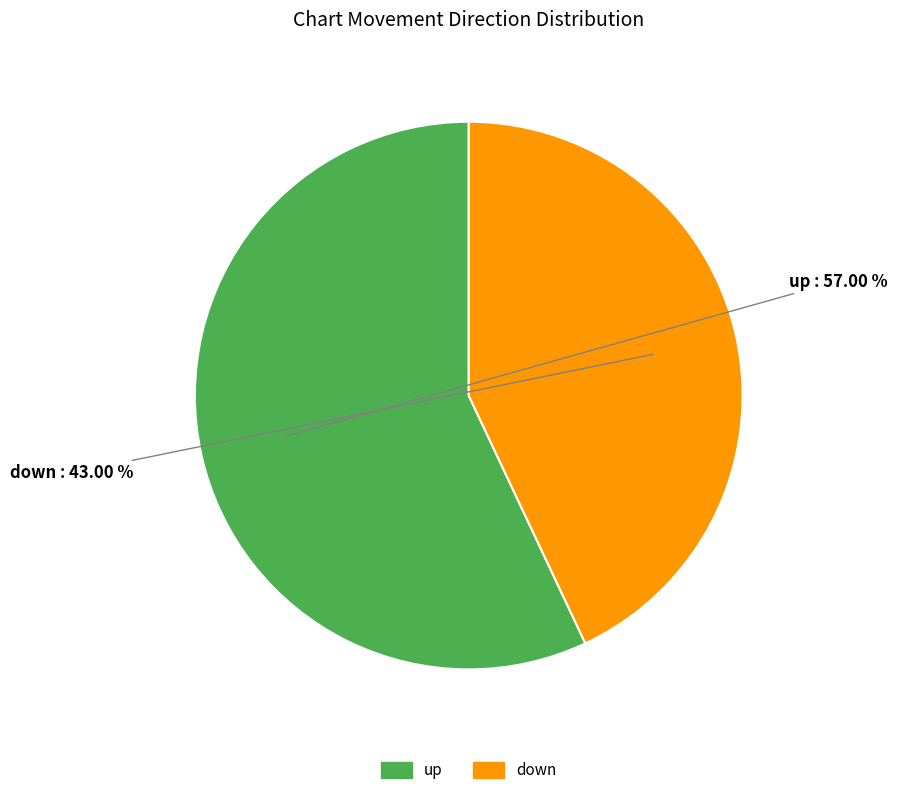

True or false: up accounts for 57% of the total.

True